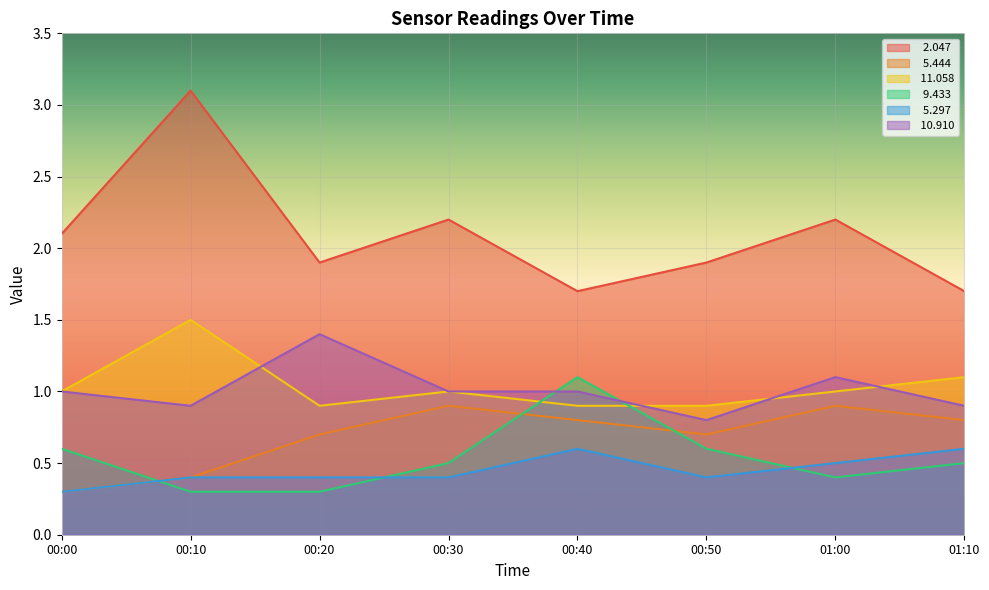

True or false:   9.433 has more than 0 interior local peaks.

True